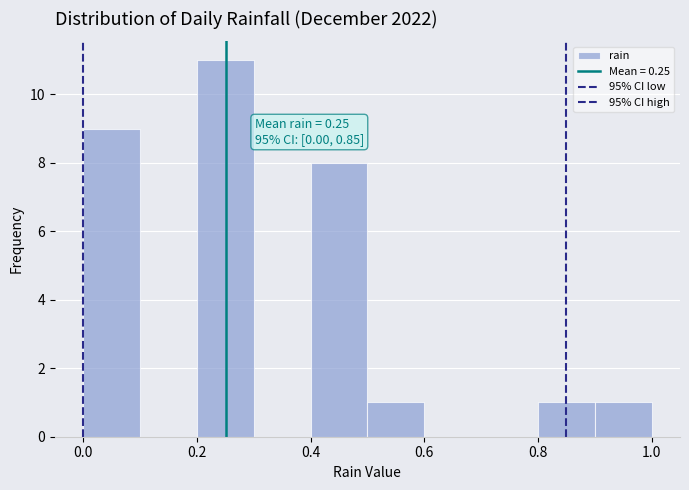

Over which range of the x-axis is the bar tallest?

0.2 to 0.3